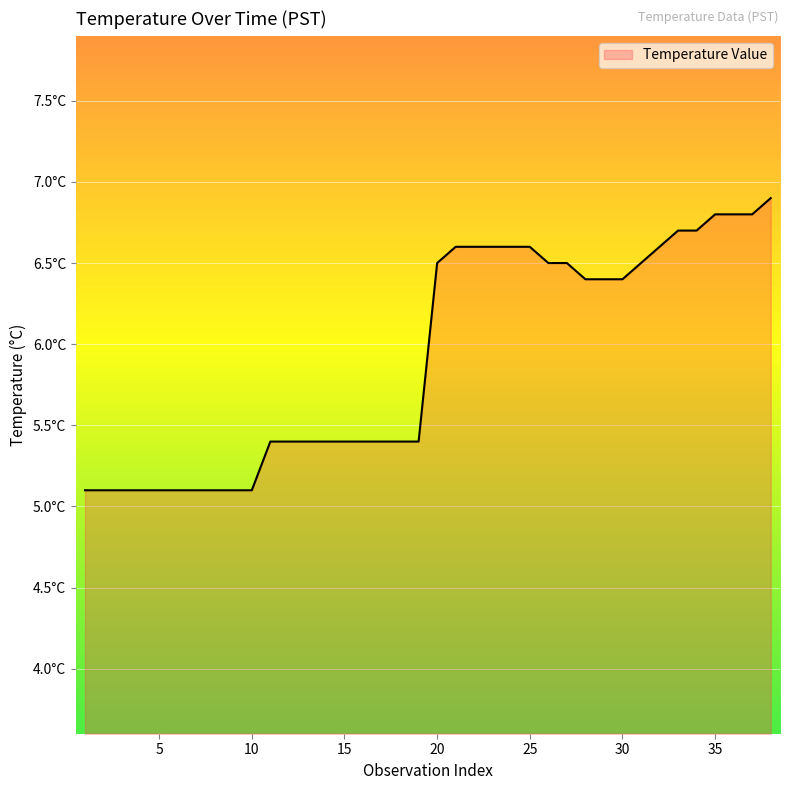

What is the average value?

5.9